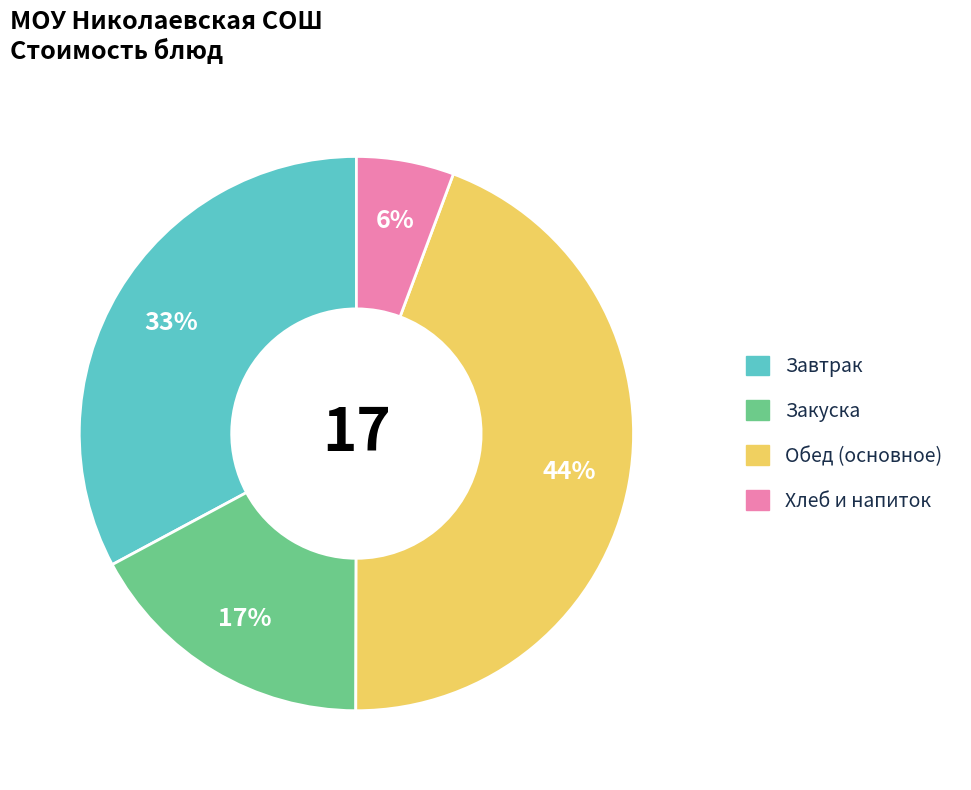

To the nearest percent, what is the average slice percentage?

25%